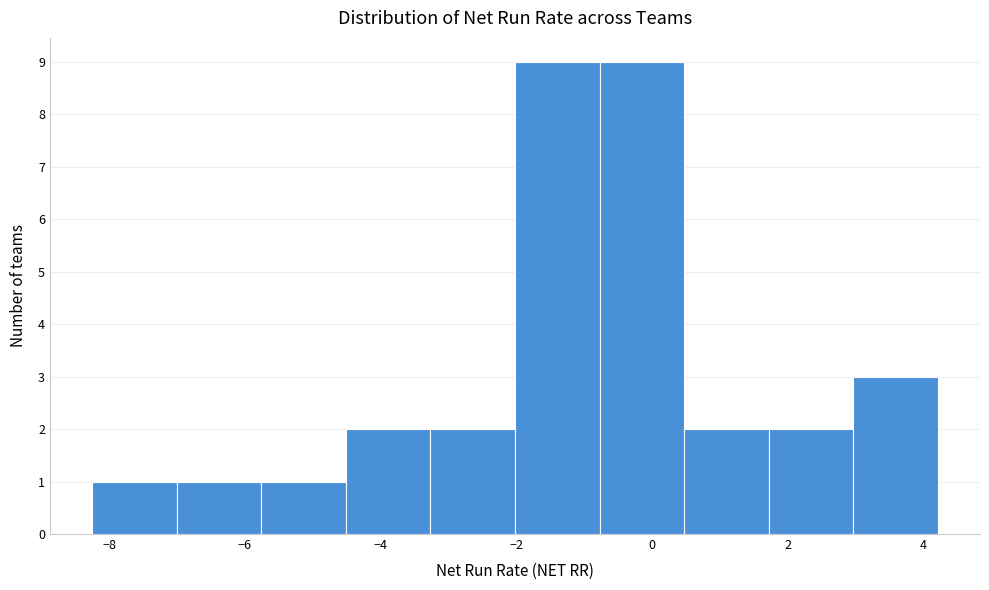

Reading left to right, list every bar in this chart as the range it spans on the x-axis followed by its height. Neither the bar edges nor the heights are printed on the chart, so give them approximately, as read against the axes.

-8.2 to -7.0: 1
-7.0 to -5.8: 1
-5.8 to -4.6: 1
-4.6 to -3.2: 2
-3.2 to -2.0: 2
-2.0 to -0.8: 9
-0.8 to 0.4: 9
0.4 to 1.8: 2
1.8 to 3.0: 2
3.0 to 4.2: 3